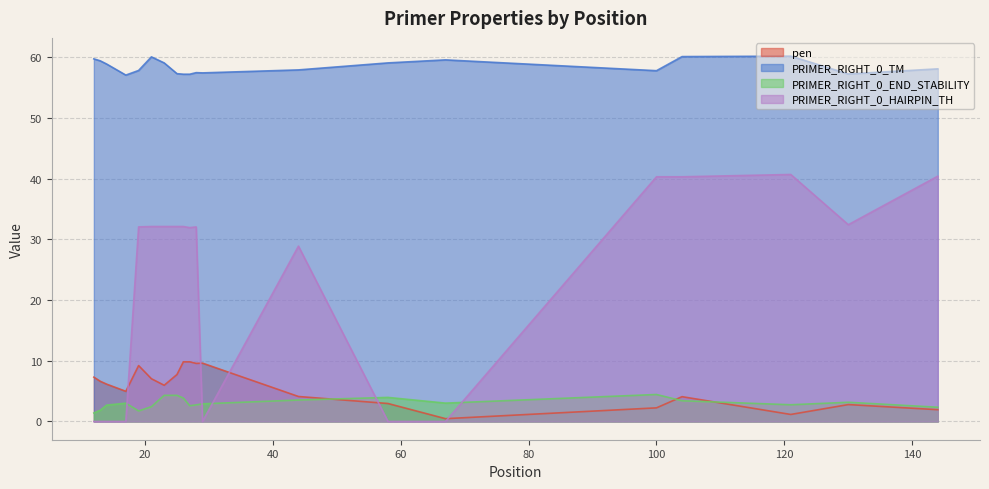

What is the difference between the second highest and minimum values in the PRIMER_RIGHT_0_TM series?

3.0